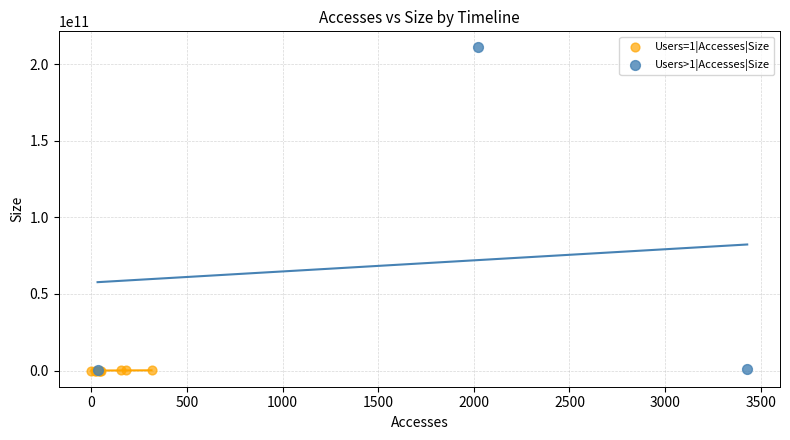

Which series has the largest Y range (max minus min)?

Users>1|Accesses|Size